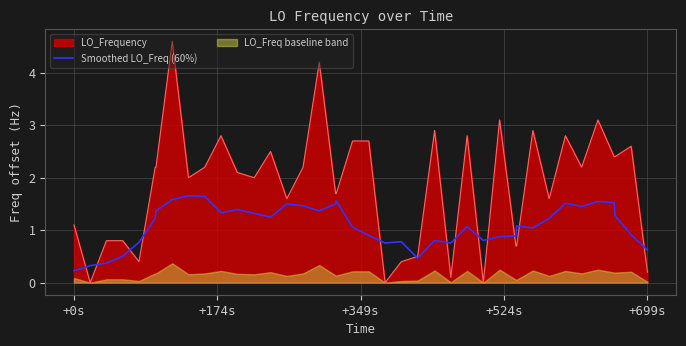

What is the highest value of the LO_Frequency series?

4.6